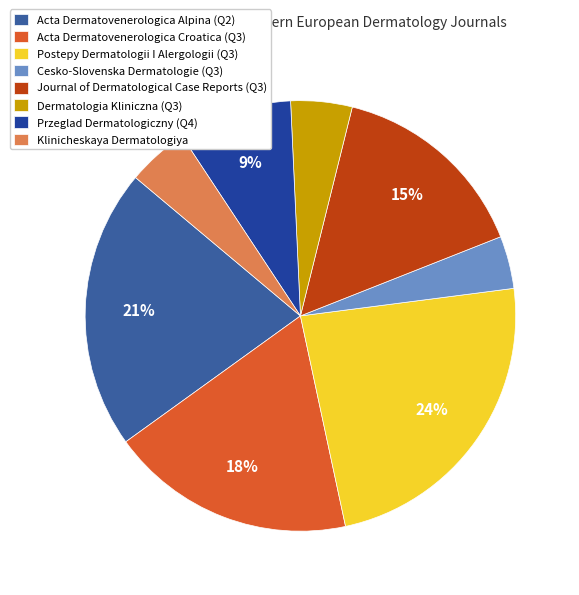

How many slices are in this pie chart?

8